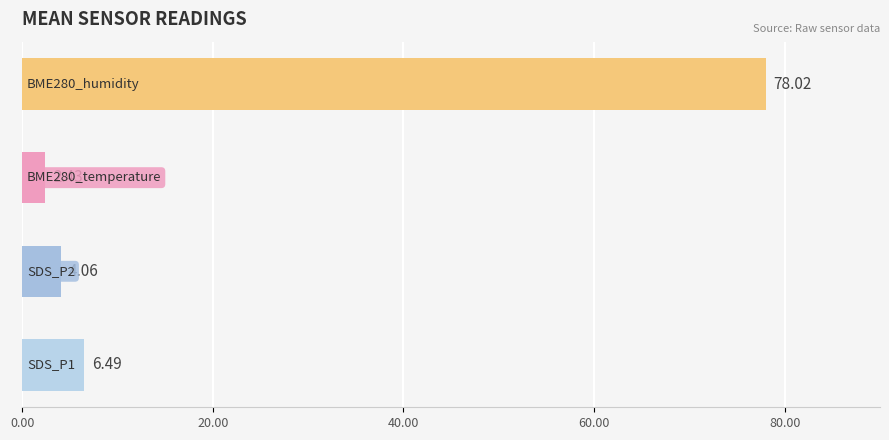

What is the difference between the maximum and minimum values?

75.6